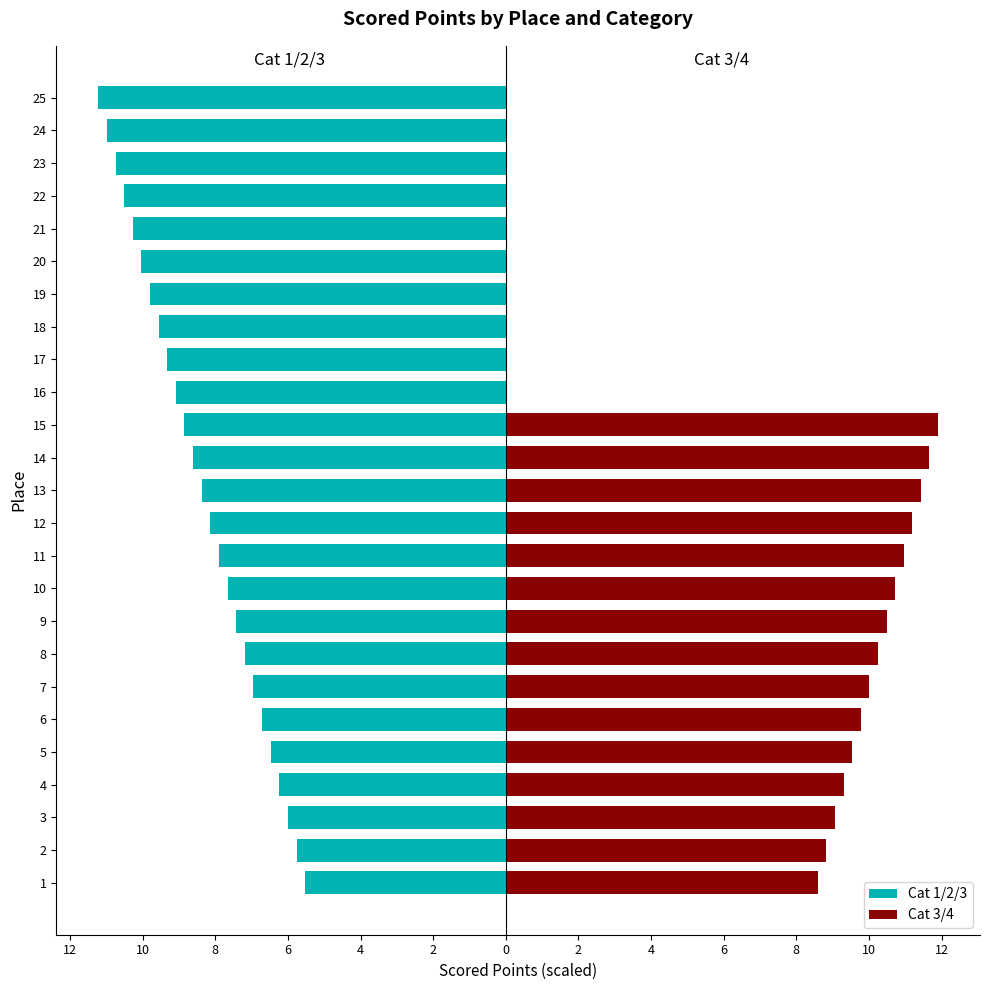

Does the chart contain any negative values?

Yes